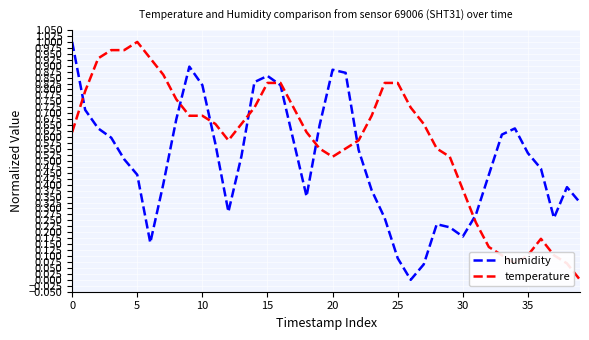

After their last crossing, which series has the higher values: temperature or humidity?

humidity